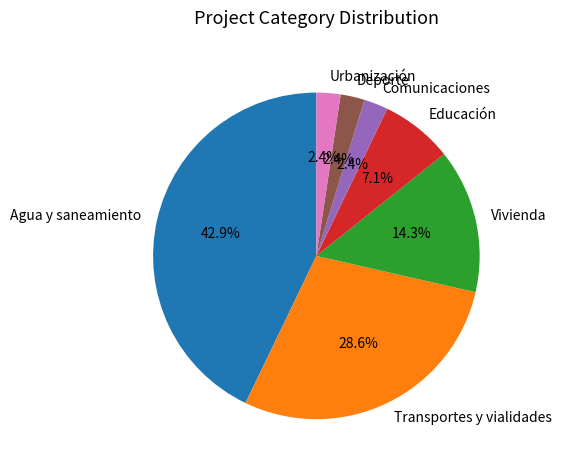

To the nearest percent, what is the difference between the Comunicaciones and Agua y saneamiento slice percentages?

40%